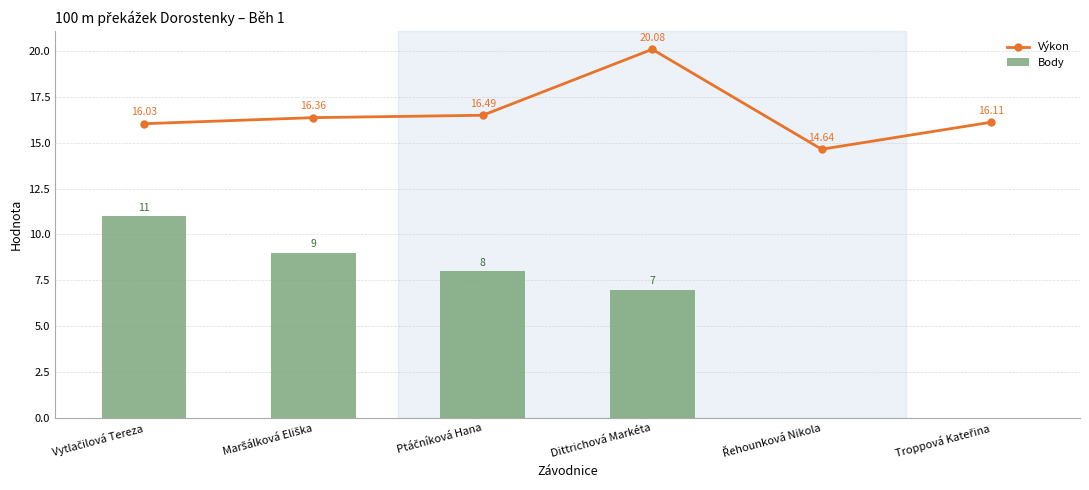

Are the bars grouped side by side (vs. stacked)?

Yes